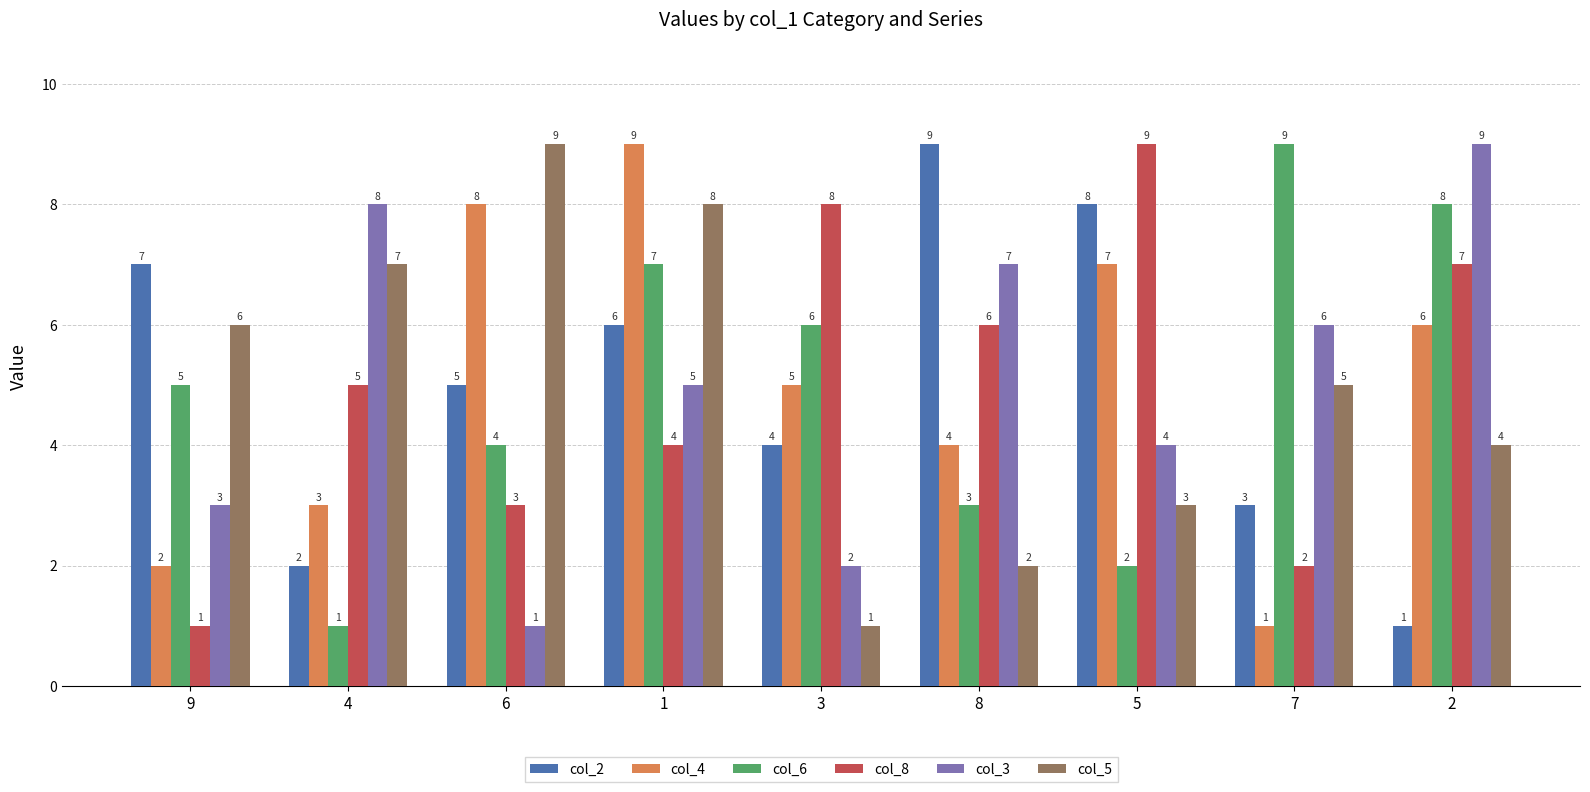

What is the label of the 8th bar from the right?

4